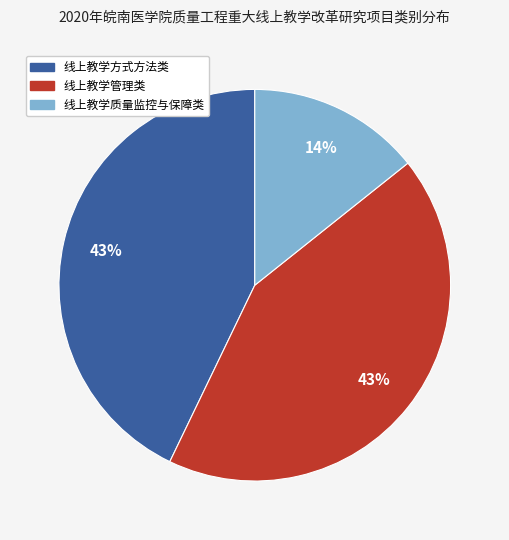

To the nearest percent, what is the difference between the largest and smallest slice percentages?

29%